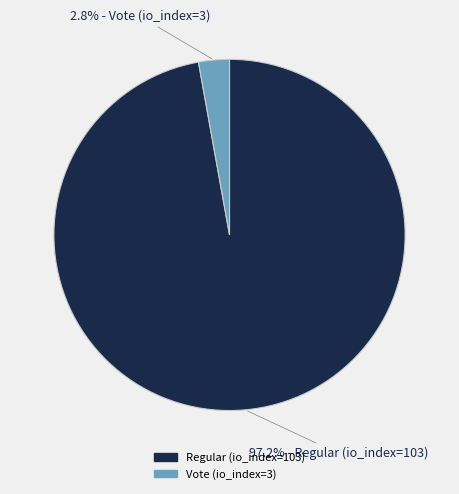

Which has a higher value, Vote (io_index=3) or Regular (io_index=103)?

Regular (io_index=103)